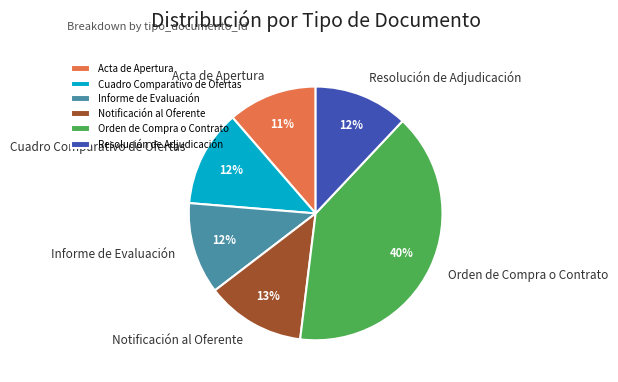

To the nearest percent, what portion does Resolución de Adjudicación represent?

12%